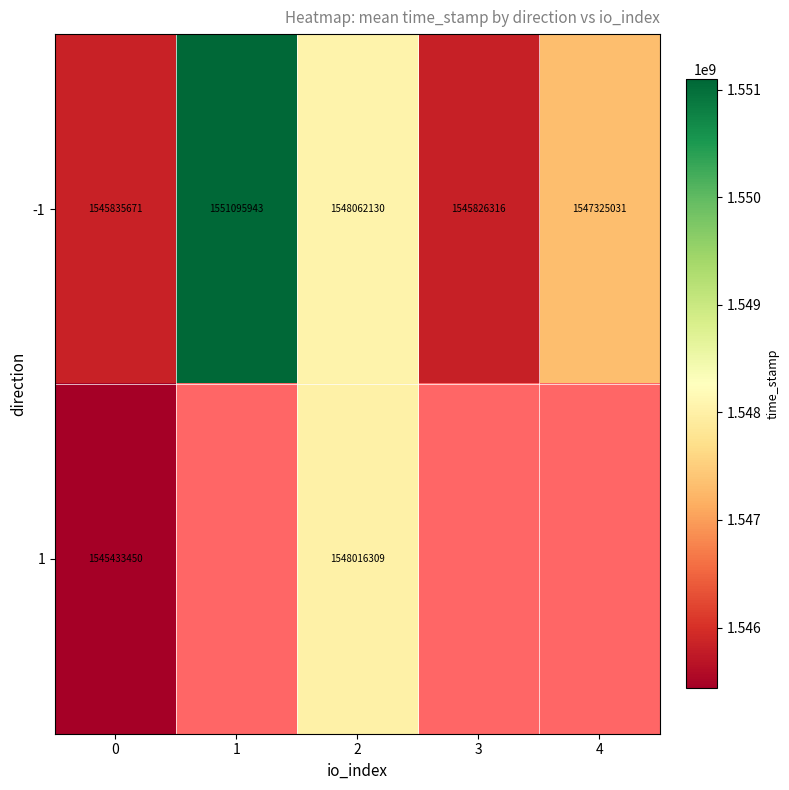

How many data points does each series have?

5